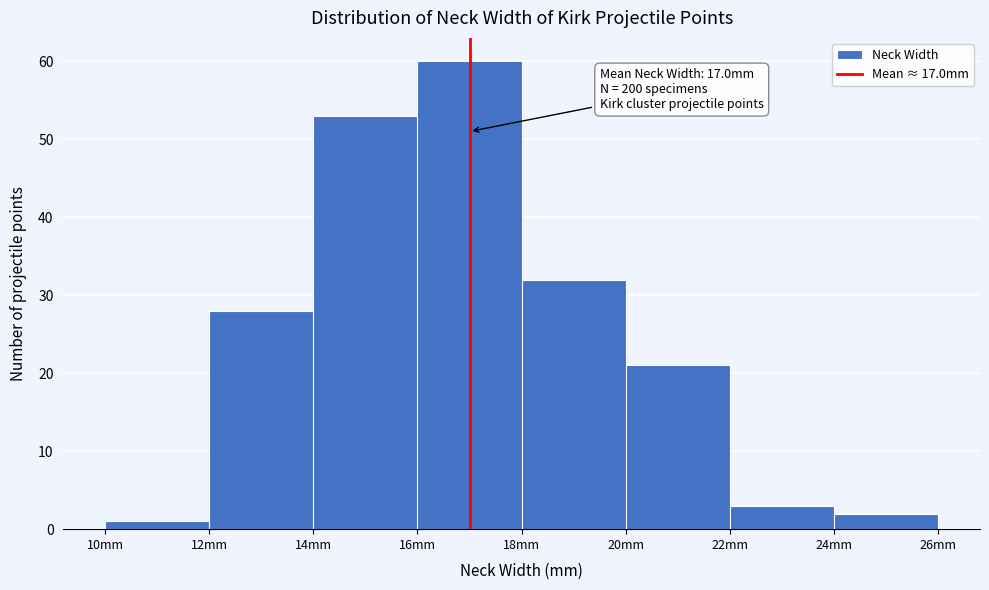

Over which range of the x-axis is the bar tallest?

16 to 18